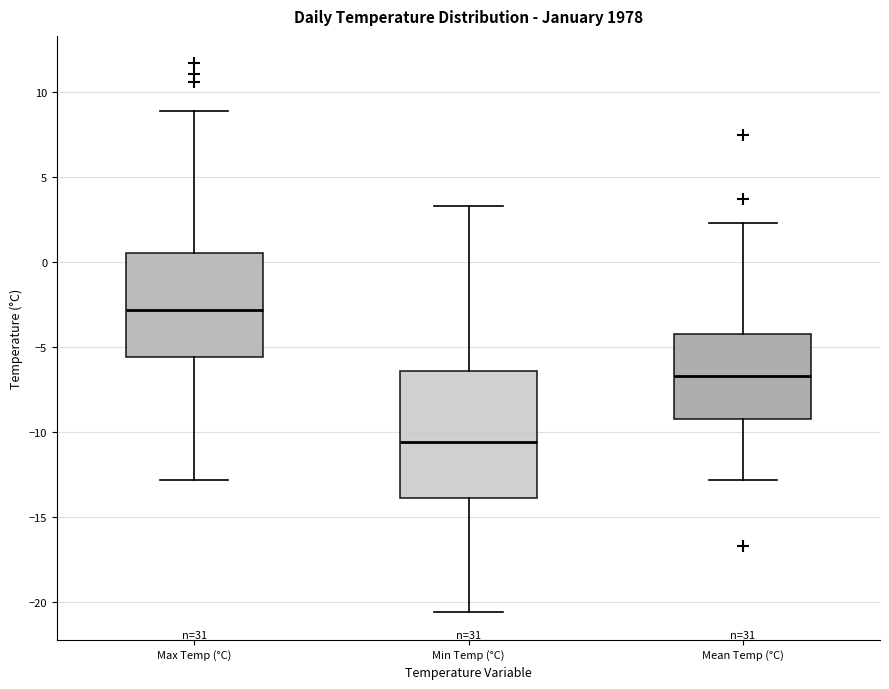

Which box has the highest median line?

Max Temp (°C)